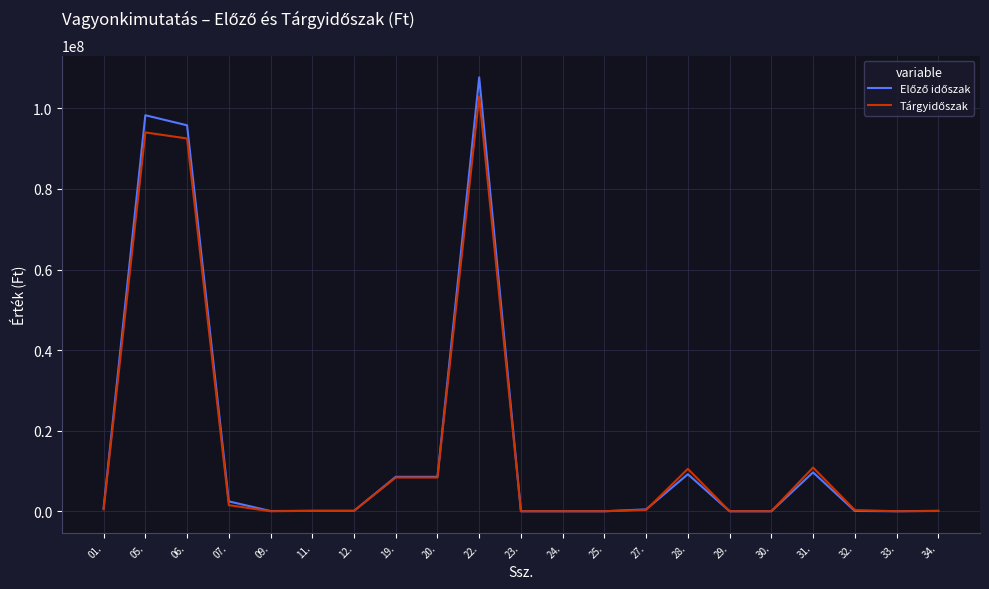

What is the maximum value shown in the chart?

107693875